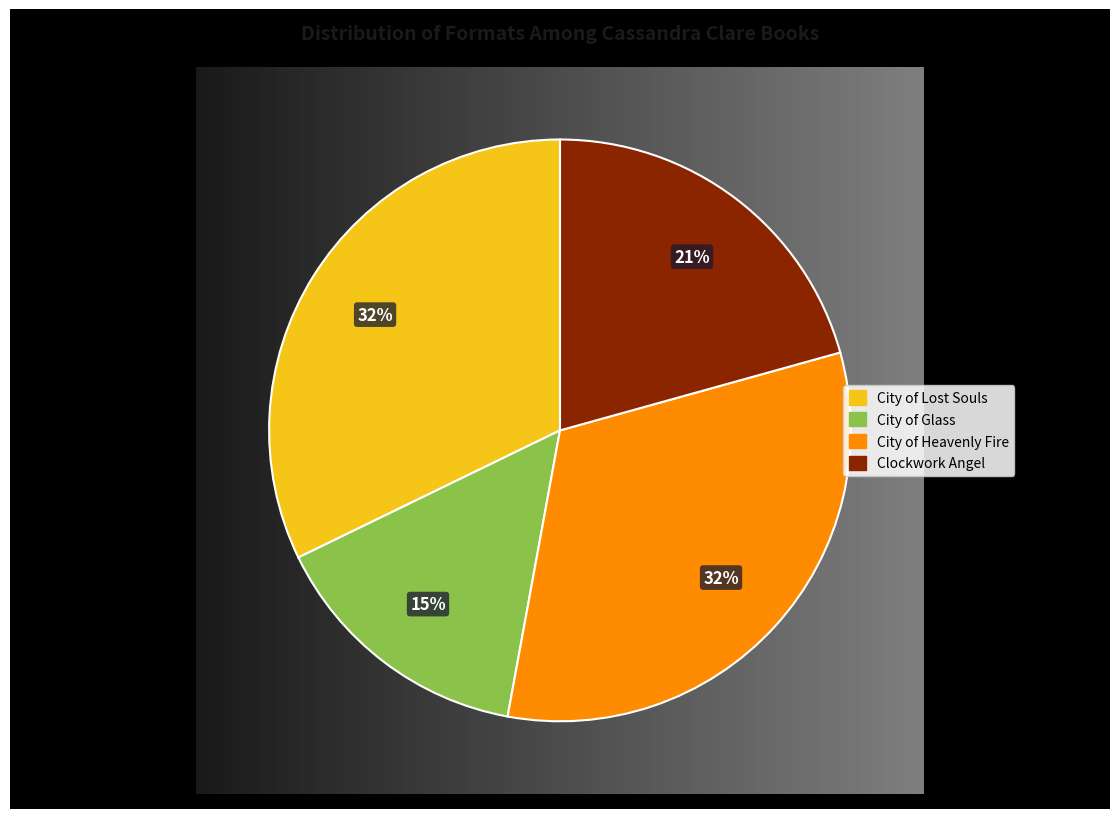

To the nearest percent, what portion does City of Heavenly Fire represent?

32%